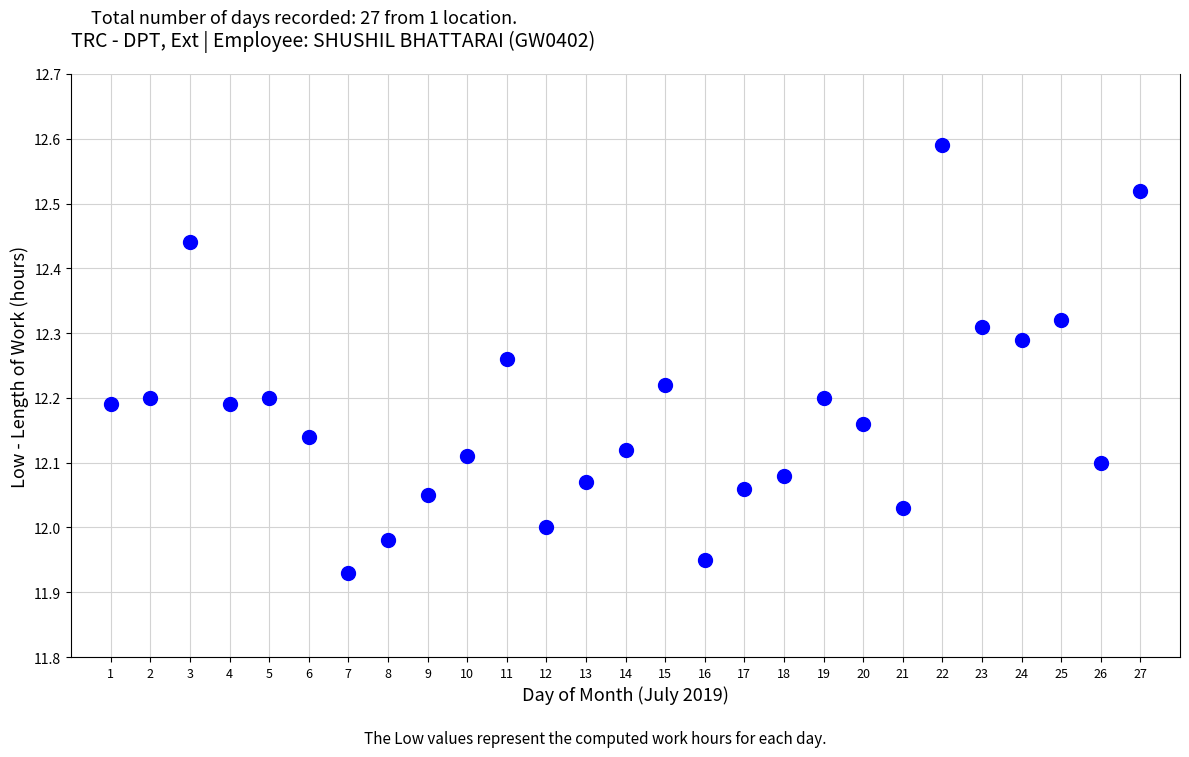

What is the range of Y values (max minus min)?

0.7